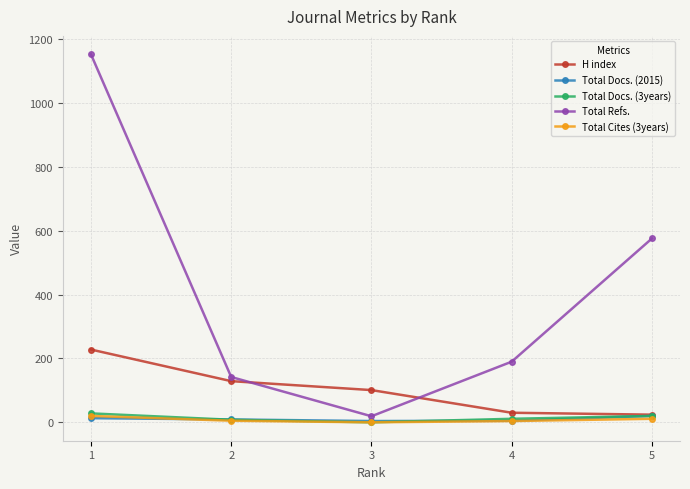

What is the greatest value displayed?

1153